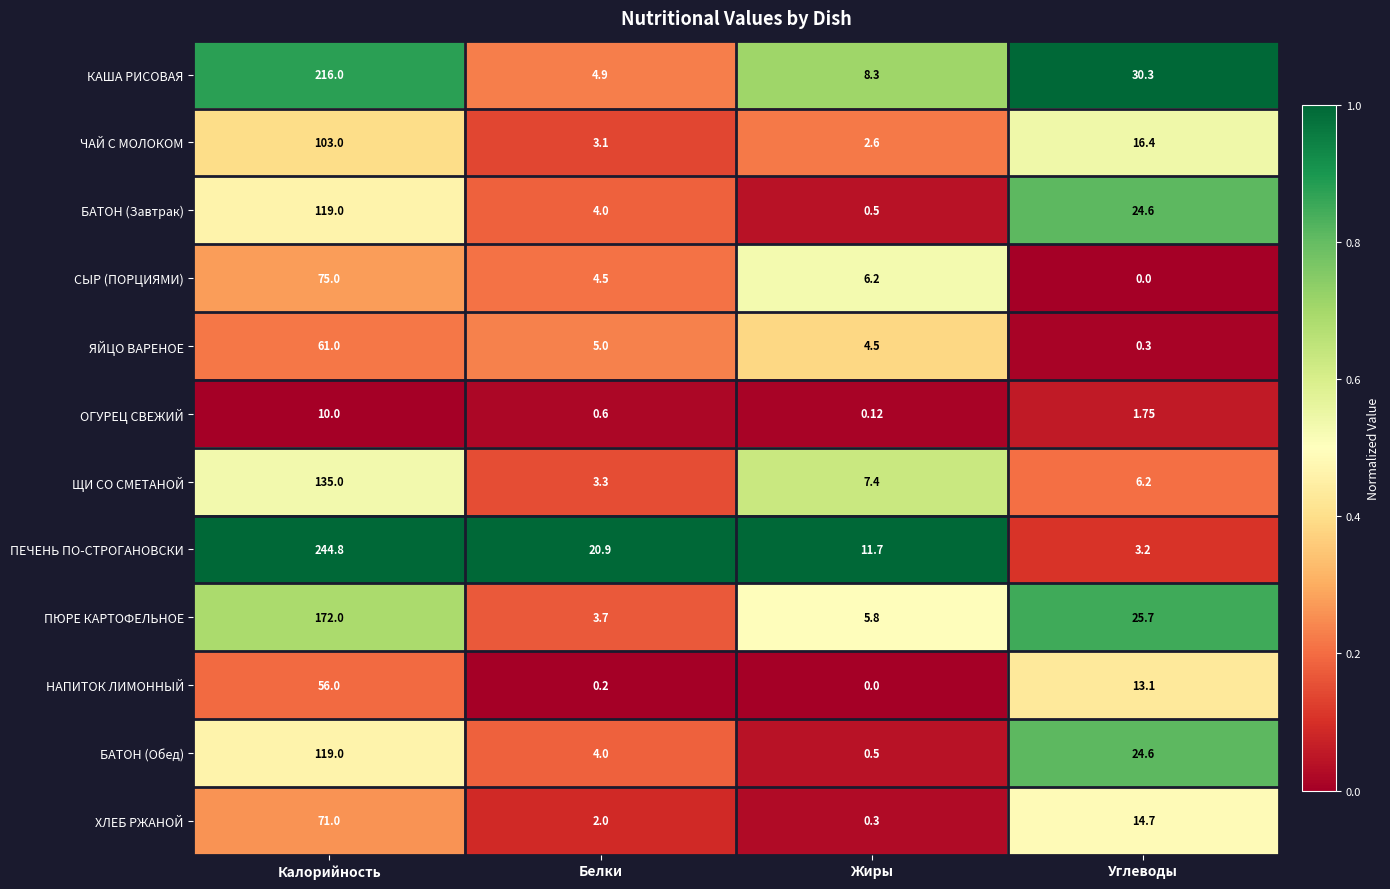

At which category is the sum across all series the highest?

Калорийность